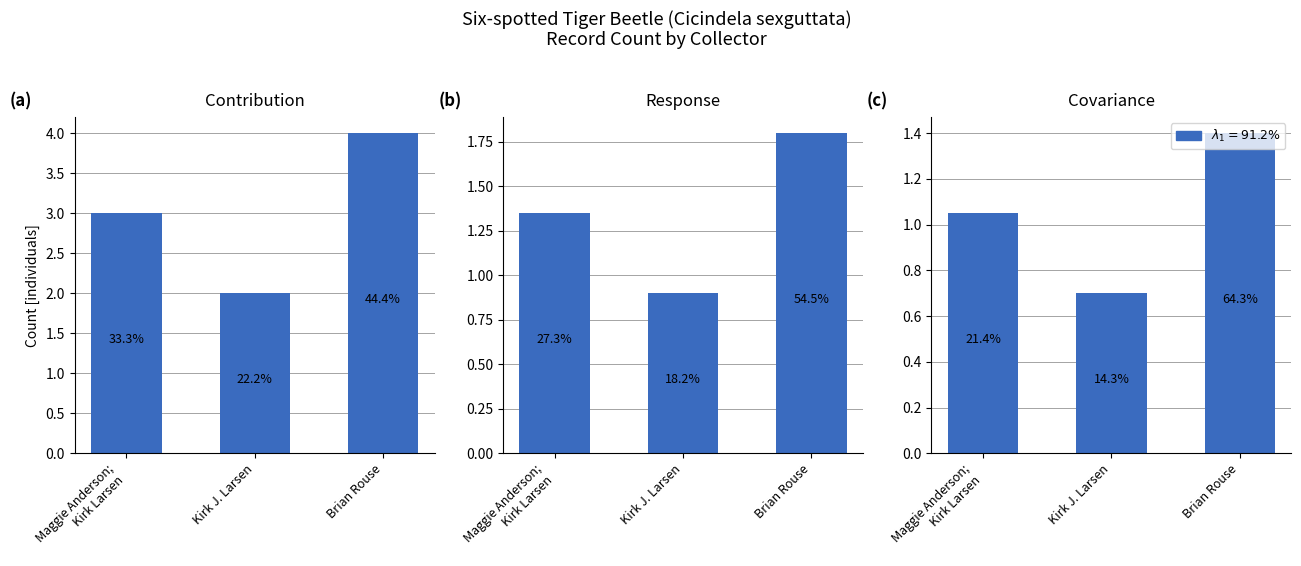

What position from the left is Maggie Anderson;
Kirk Larsen?

1